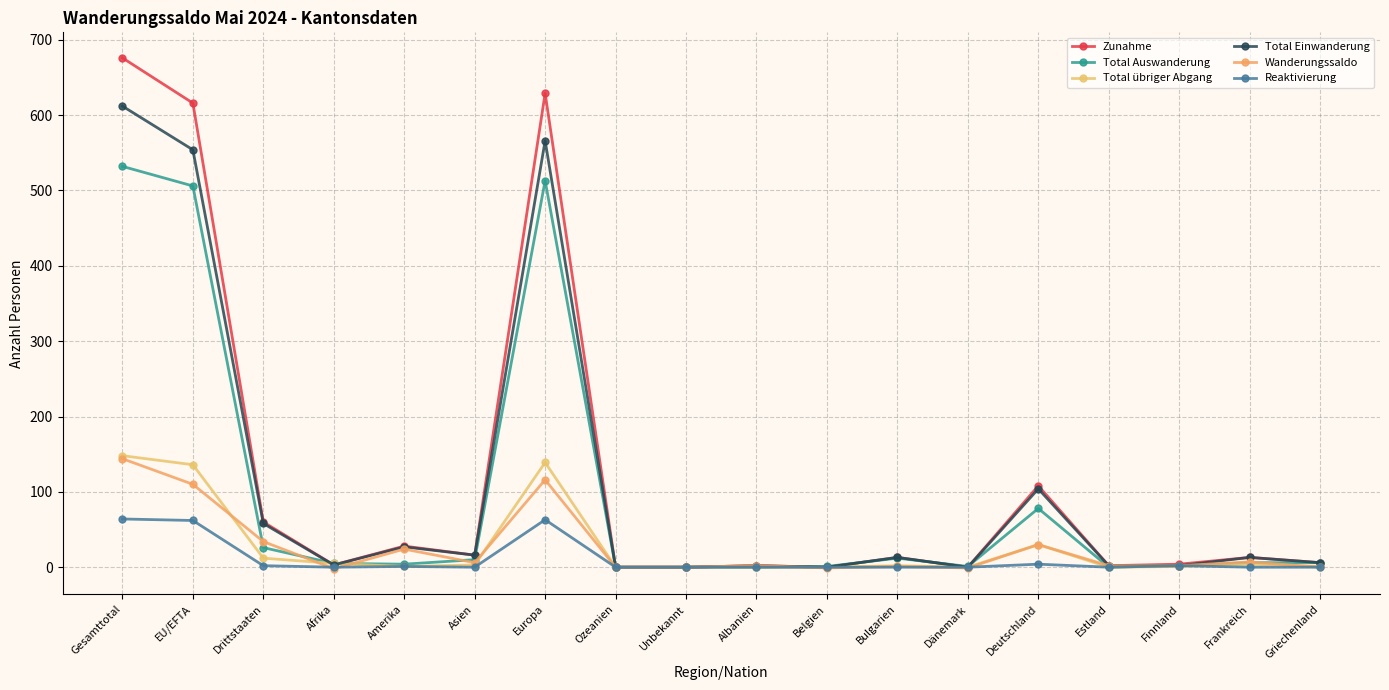

Is the value of Total Einwanderung at EU/EFTA greater than the value of Zunahme at Drittstaaten?

Yes